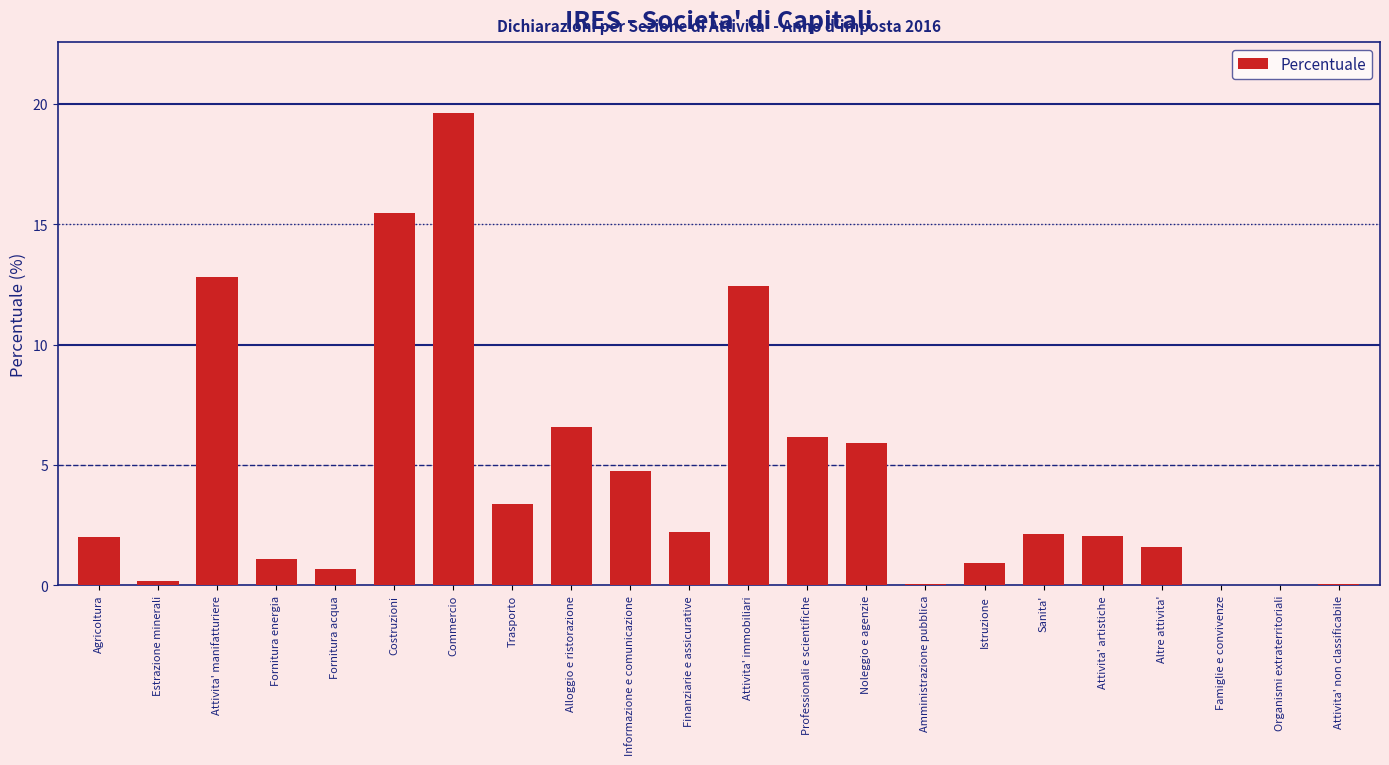

Which has a higher value, Costruzioni or Finanziarie e assicurative?

Costruzioni